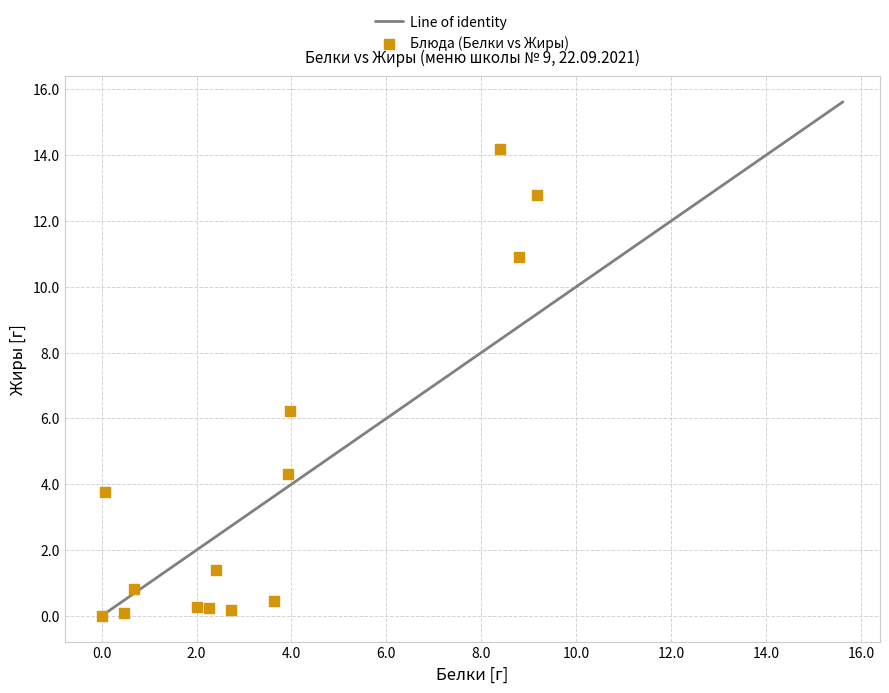

What is the range of X values (max minus min)?

9.2